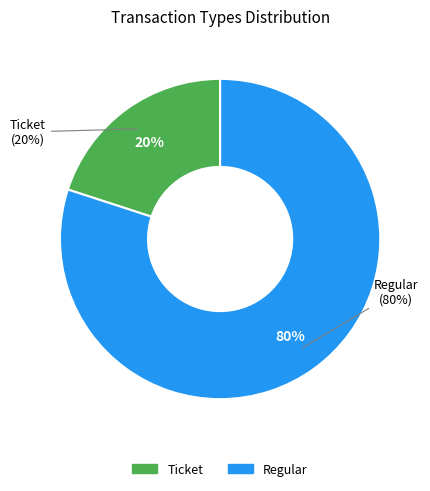

Does any single category account for the majority?

Yes